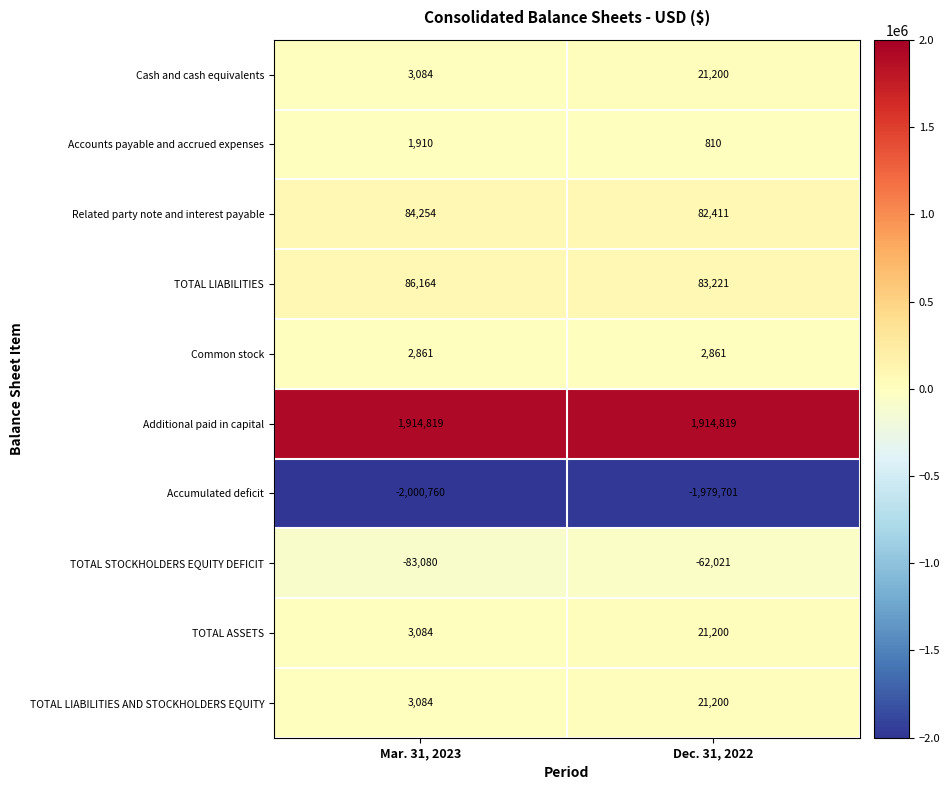

List the labels in order of TOTAL ASSETS value, largest first.

Dec. 31, 2022, Mar. 31, 2023